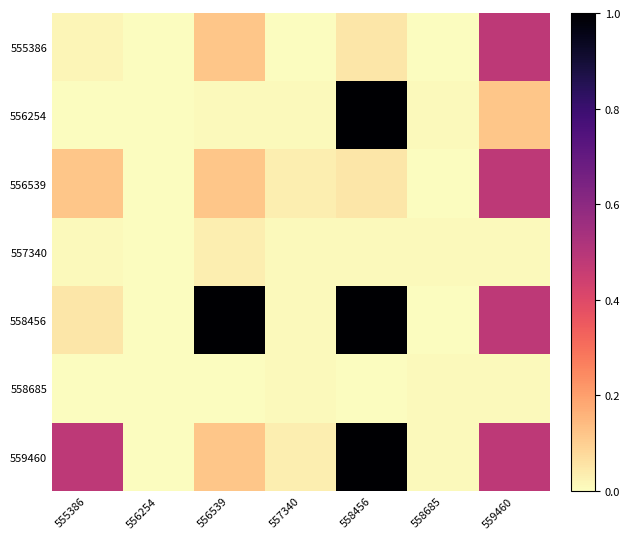

Reading left to right, what are all the values shown in this chart?

555386: 555386=0.0	556254=0.0	556539=0.1	557340=0.0	558456=0.1	558685=0.0	559460=0.5
556254: 555386=0.0	556254=0.0	556539=0.0	557340=0.0	558456=1.0	558685=0.0	559460=0.1
556539: 555386=0.1	556254=0.0	556539=0.1	557340=0.0	558456=0.1	558685=0.0	559460=0.5
557340: 555386=0.0	556254=0.0	556539=0.0	557340=0.0	558456=0.0	558685=0.0	559460=0.0
558456: 555386=0.1	556254=0.0	556539=1.0	557340=0.0	558456=1.0	558685=0.0	559460=0.5
558685: 555386=0.0	556254=0.0	556539=0.0	557340=0.0	558456=0.0	558685=0.0	559460=0.0
559460: 555386=0.5	556254=0.0	556539=0.1	557340=0.0	558456=1.0	558685=0.0	559460=0.5